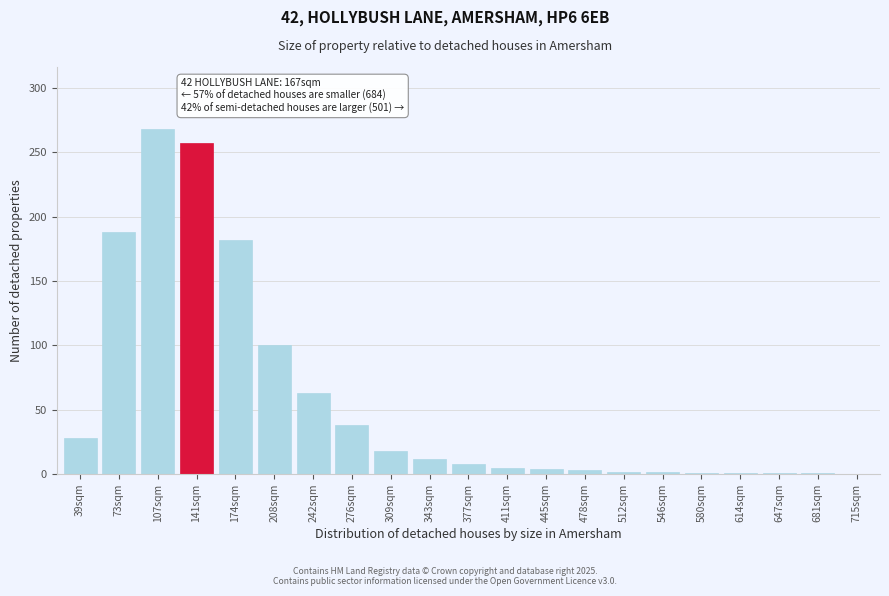

What is the greatest value displayed?

268